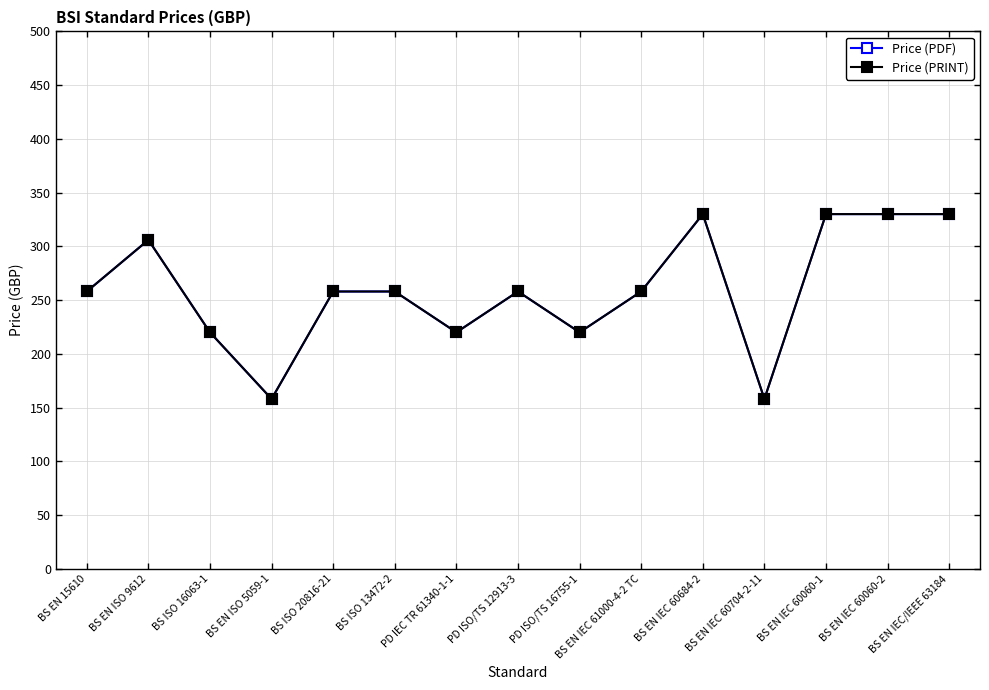

Is this an area chart (filled region under the line)?

No